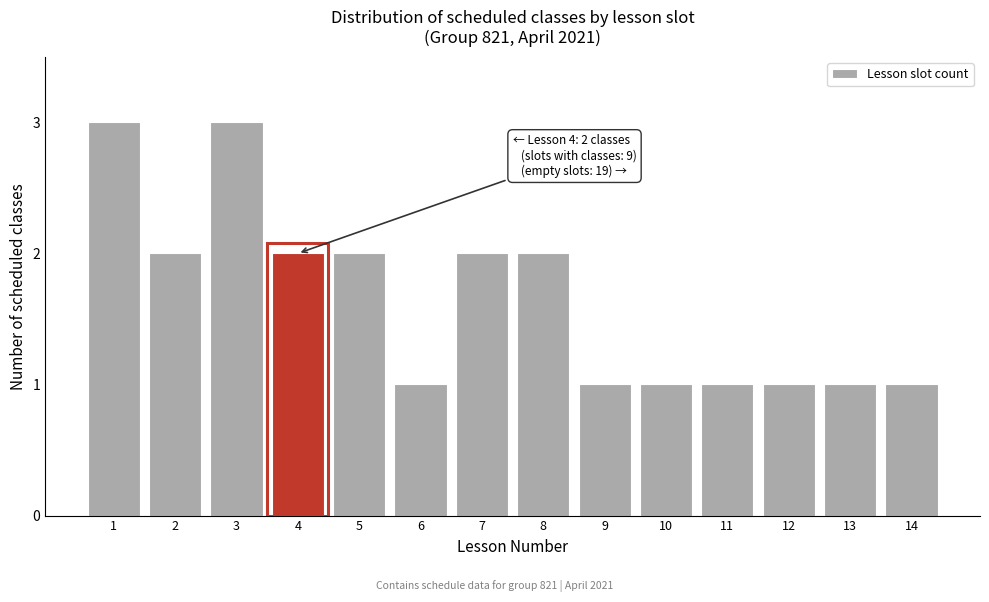

Reading left to right, extract all data points from this chart.

1=3	2=2	3=3	4=2	5=2	6=1	7=2	8=2	9=1	10=1	11=1	12=1	13=1	14=1